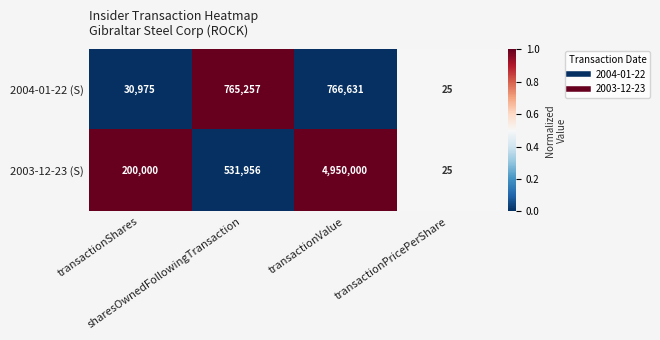

What is the difference between the second highest and minimum values in the 2004-01-22 (S) series?

765232